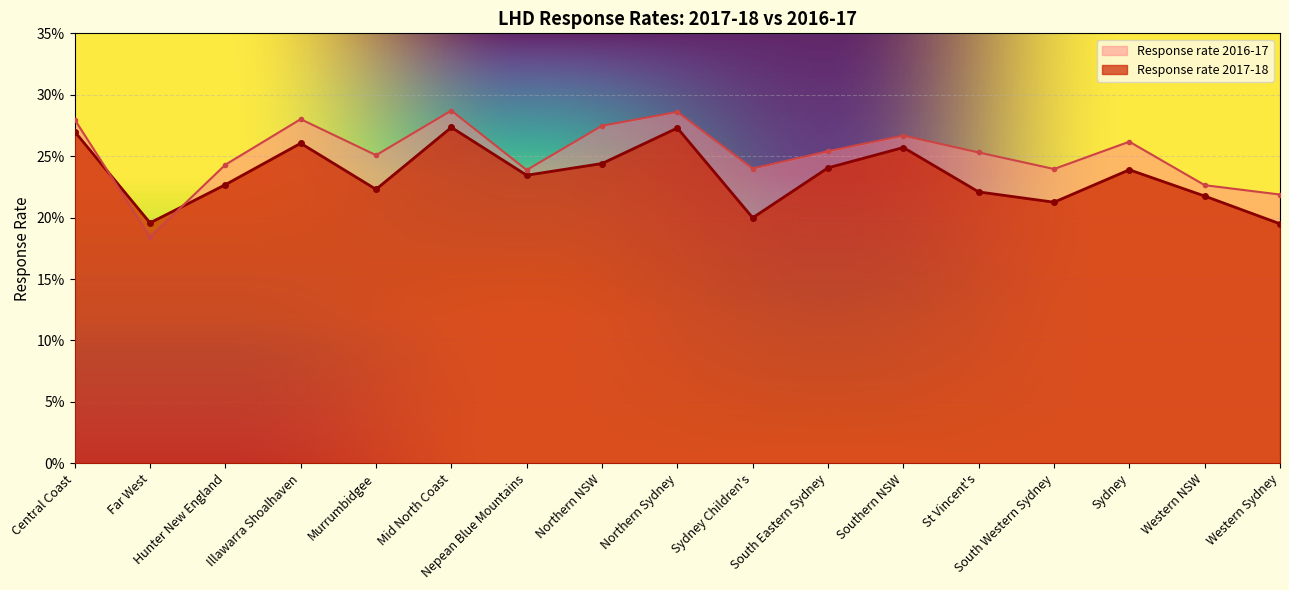

At which label does Response rate 2017-18 reach its minimum?

Western Sydney